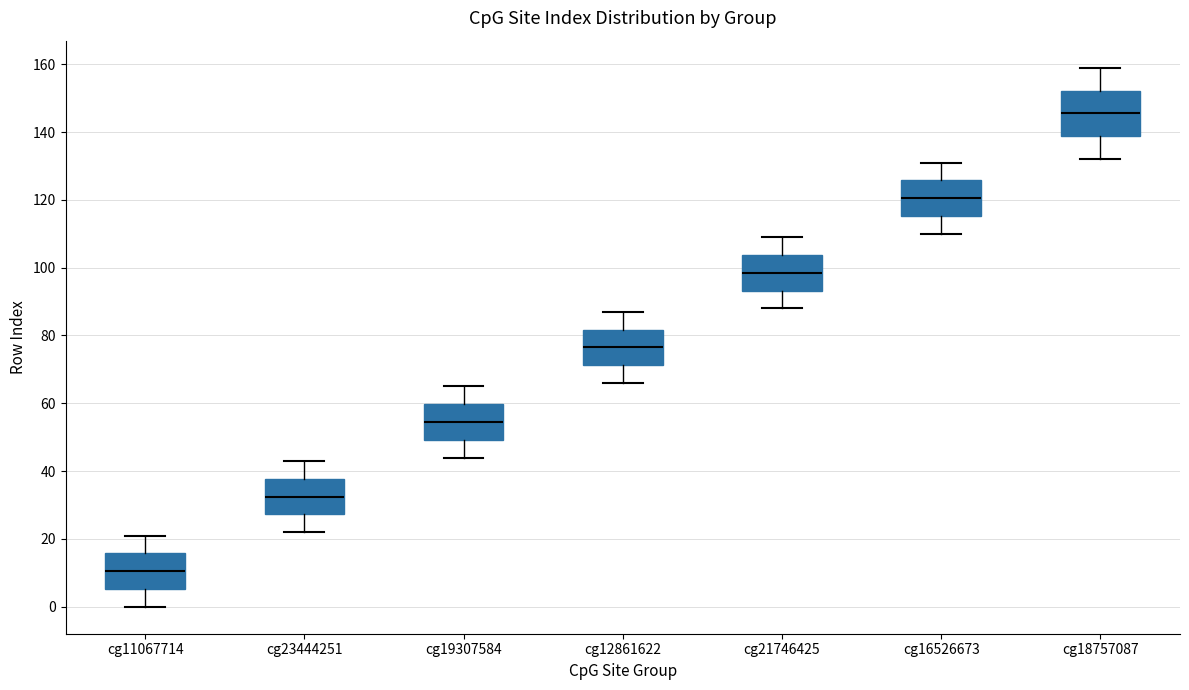

Comparing the boxes themselves (not the whiskers), which one is the tallest?

cg18757087